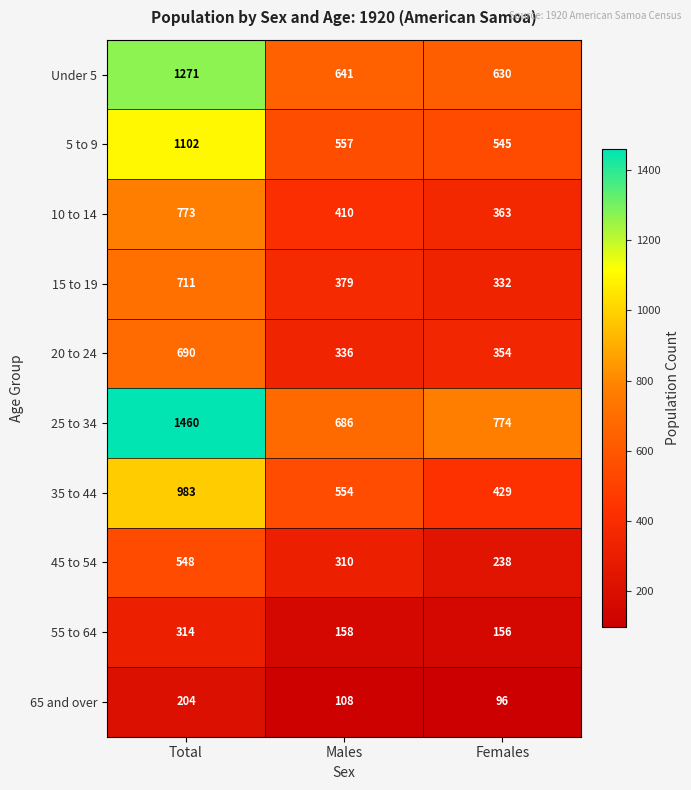

Reading left to right, transcribe all the data shown in this chart.

Under 5: Total=1271	Males=641	Females=630
5 to 9: Total=1102	Males=557	Females=545
10 to 14: Total=773	Males=410	Females=363
15 to 19: Total=711	Males=379	Females=332
20 to 24: Total=690	Males=336	Females=354
25 to 34: Total=1460	Males=686	Females=774
35 to 44: Total=983	Males=554	Females=429
45 to 54: Total=548	Males=310	Females=238
55 to 64: Total=314	Males=158	Females=156
65 and over: Total=204	Males=108	Females=96